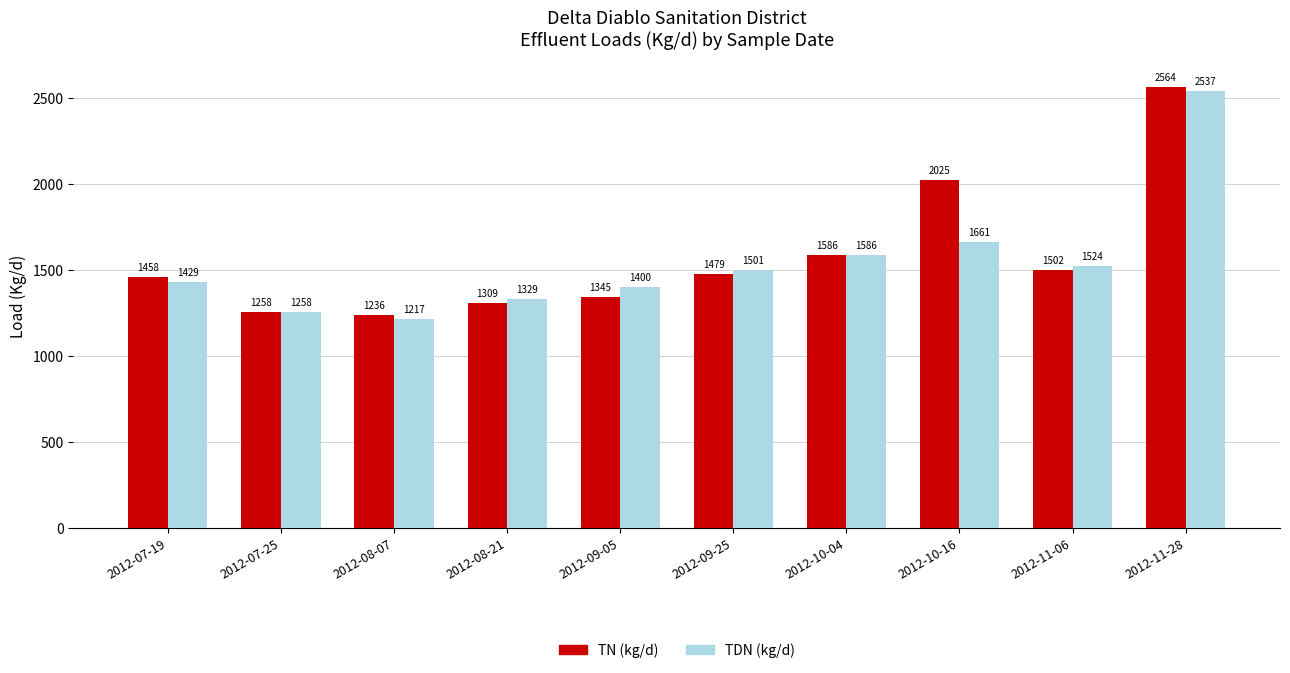

How many bars are there in total?

20